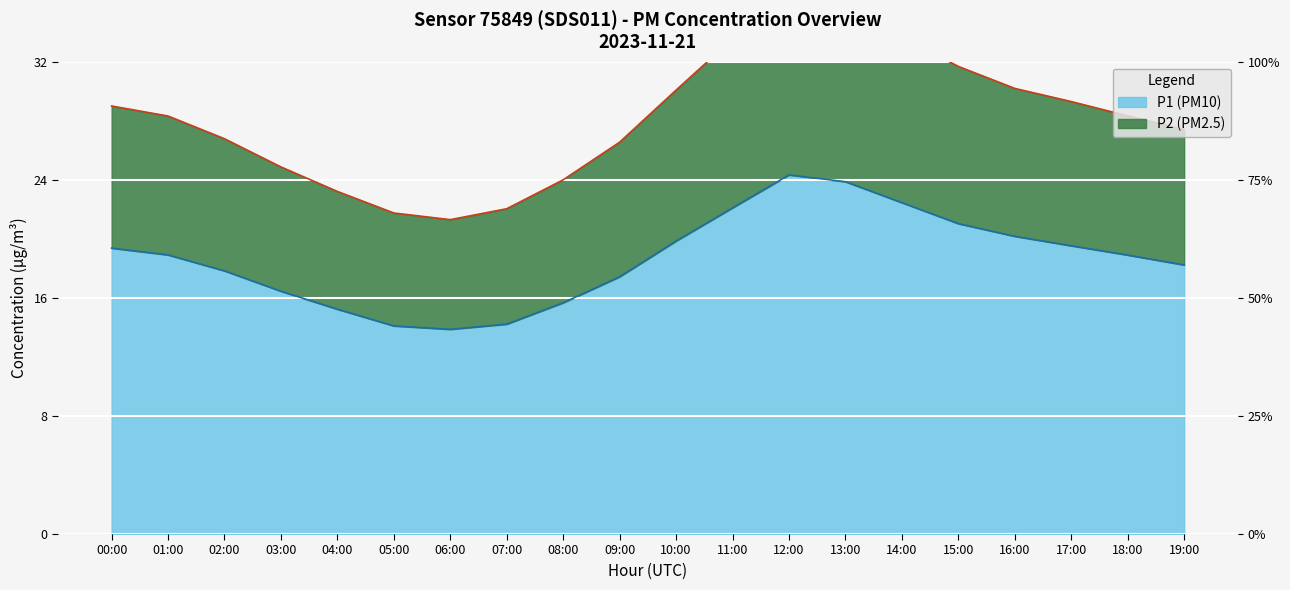

What is the spread (max minus min) of values at 13:00?

11.9